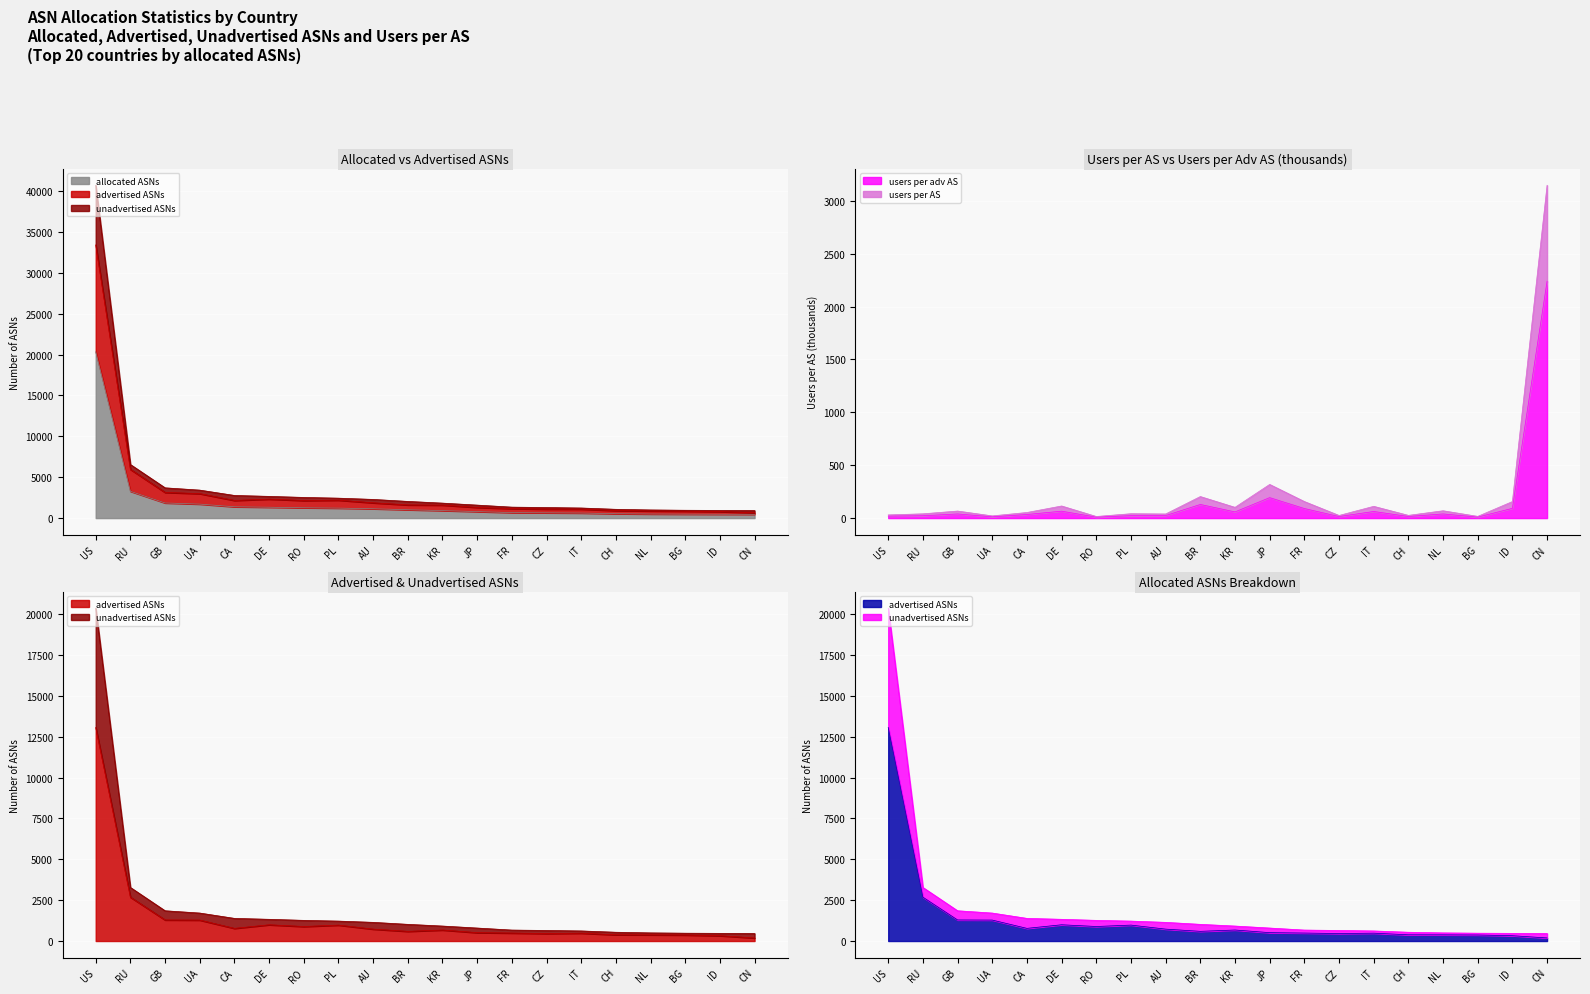

What is the approximate value of allocated ASNs at GB?

1851.0